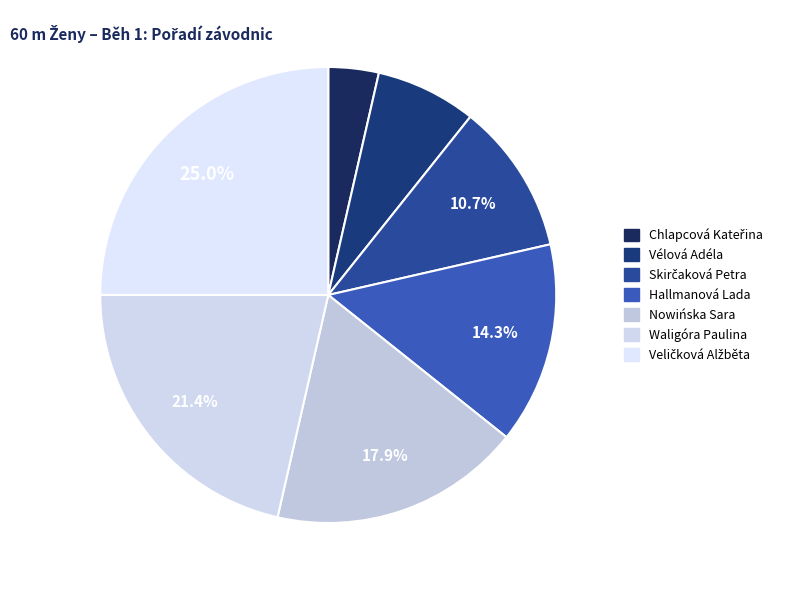

How many slices are in this pie chart?

7